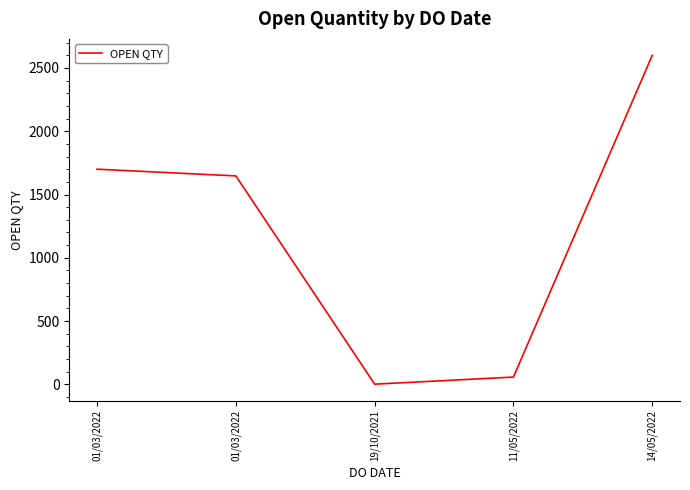

Rank the categories by value from highest to lowest.

14/05/2022, 01/03/2022, 01/03/2022, 11/05/2022, 19/10/2021